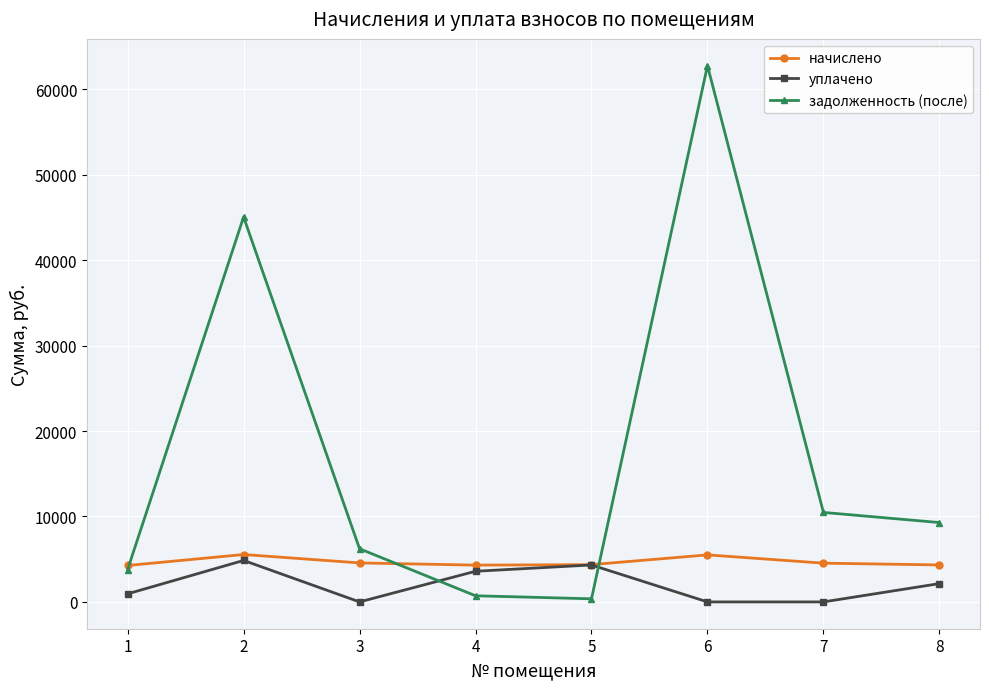

What is the approximate value of начислено at 3?

4564.0